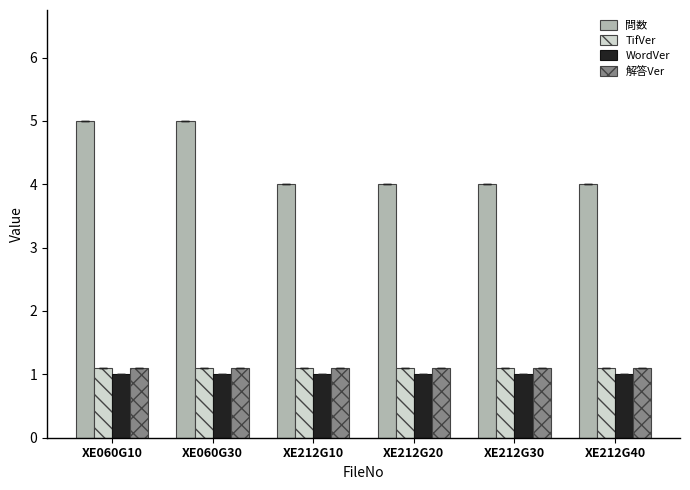

Which series has the largest total across all categories?

問数